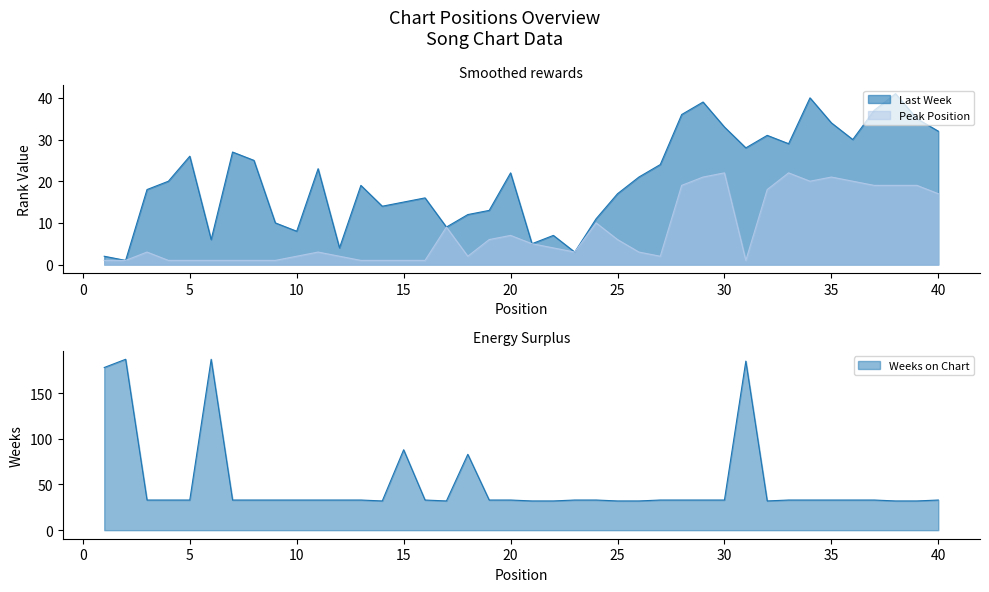

True or false: Last Week has more than 1 interior local peaks.

True